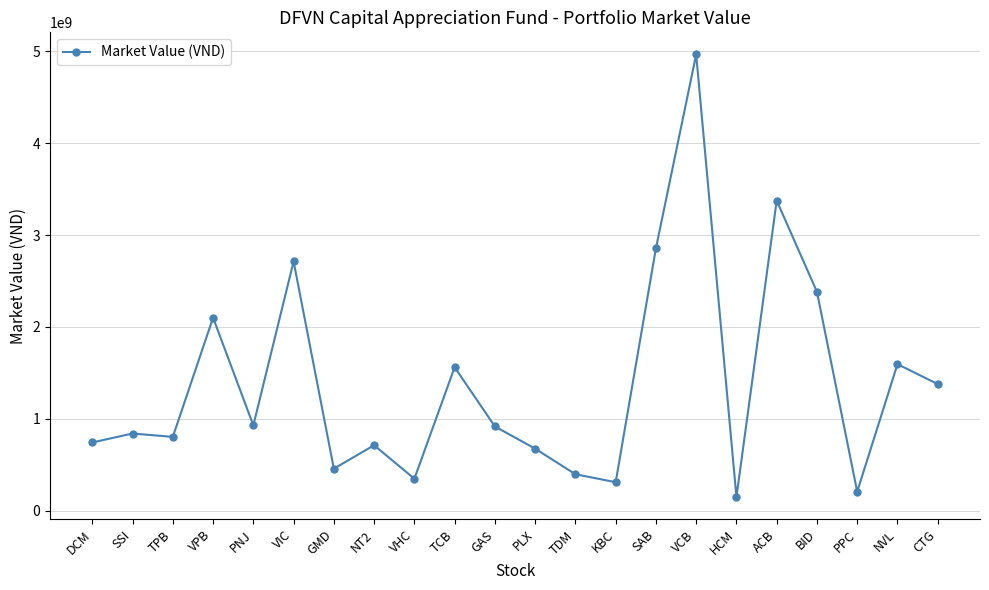

At which label does the data first exceed 917000000?

VPB